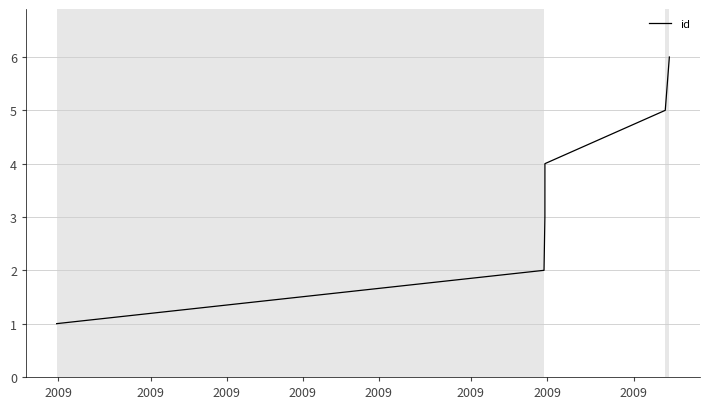

What is the average value?

4